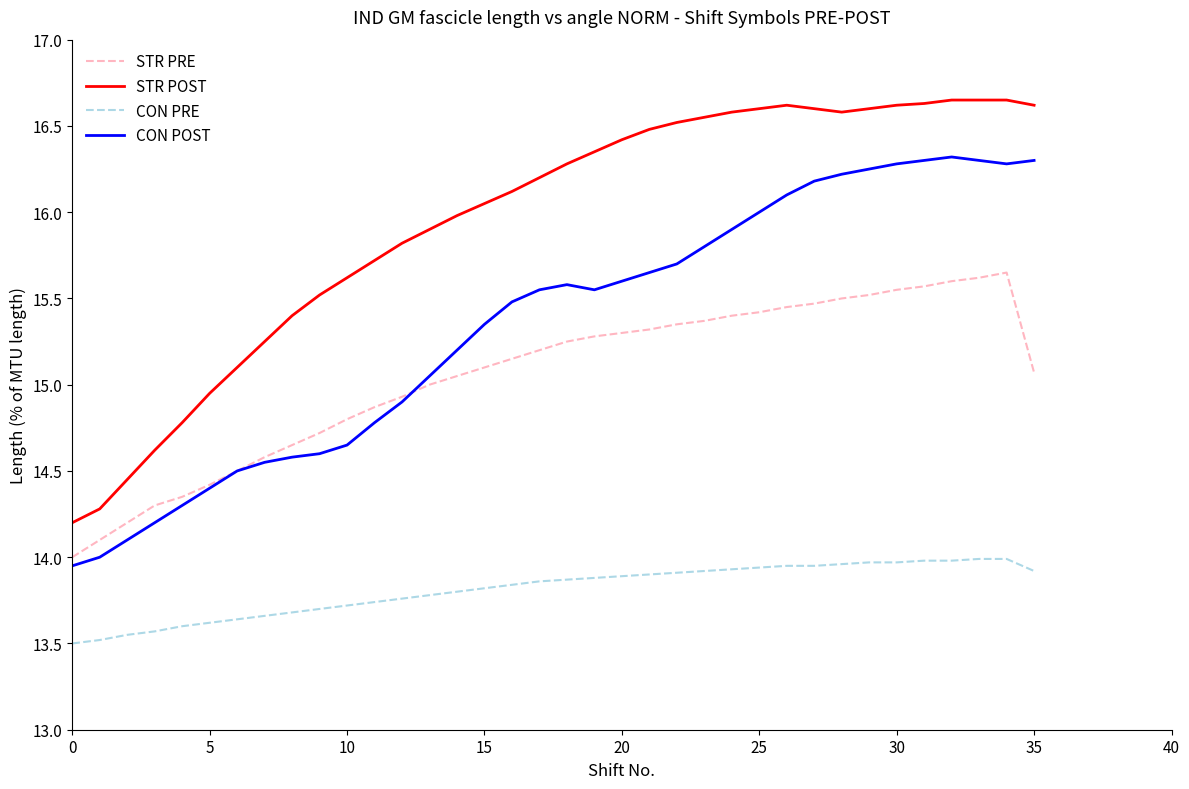

Which series has the largest total across all categories?

STR POST